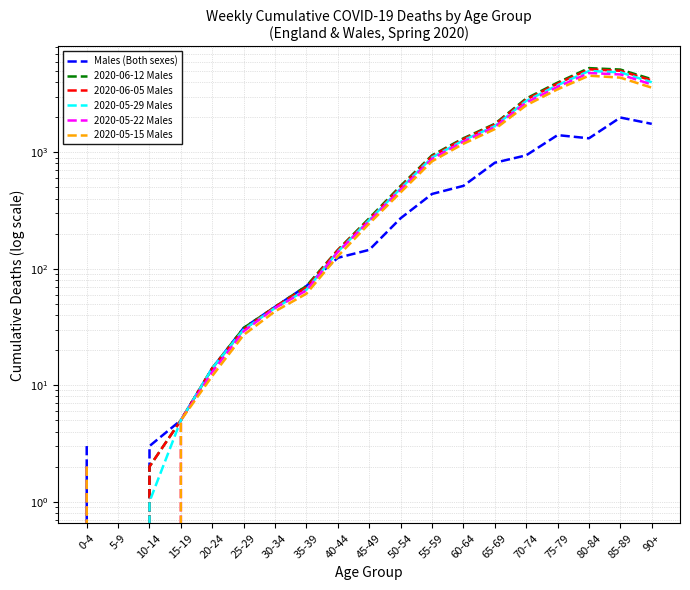

What is the total value across all series at 75-79?

20109